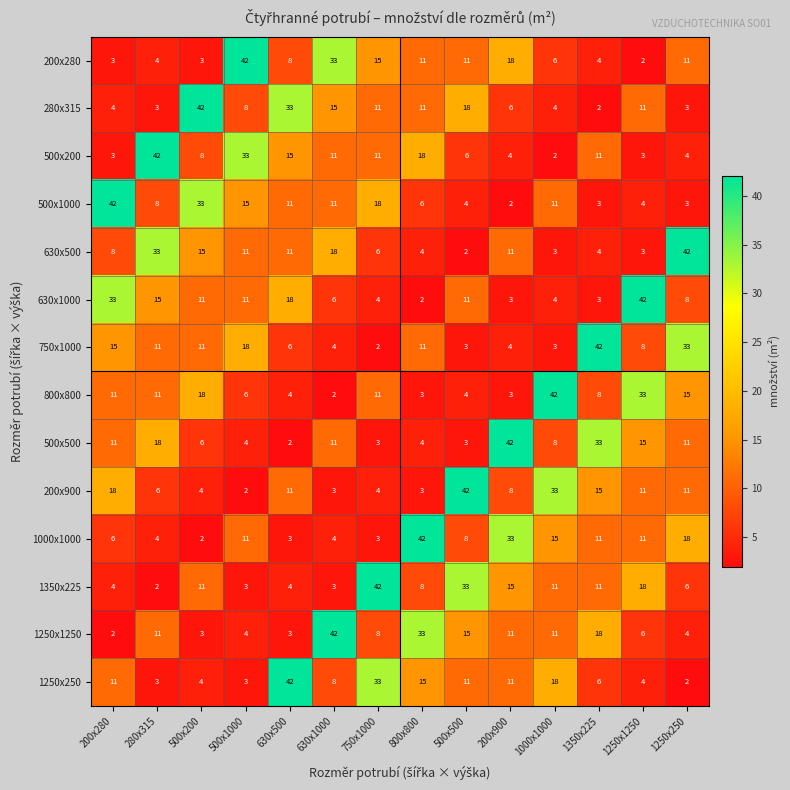

What value does the 1250x1250 series have at 500x200, to the nearest 5?

5